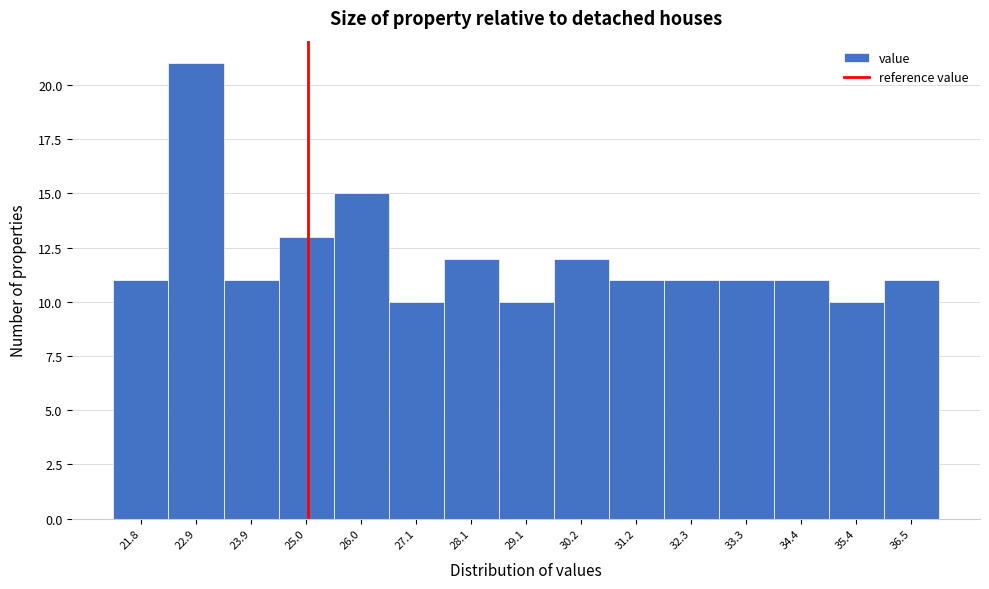

How tall is the bar that spans 25.4 to 26.6 on the x-axis? Neither the bar edges nor the heights are printed on the chart, so give them approximately, as read against the axes.

15